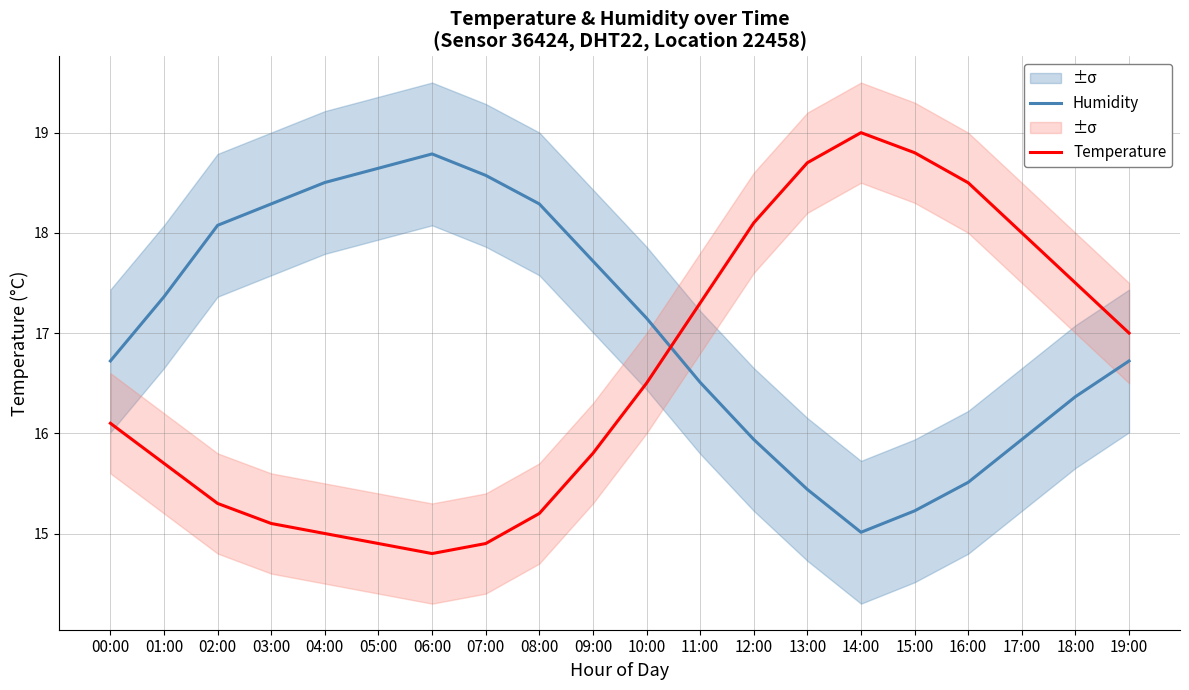

Between 11:00 and 17:00, which is larger?

11:00